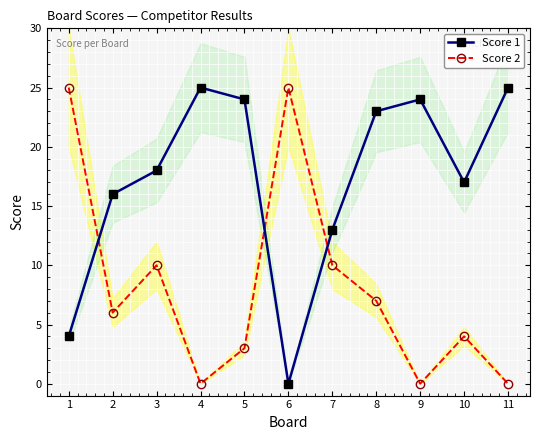

Does the chart display data point markers on the line(s)?

Yes